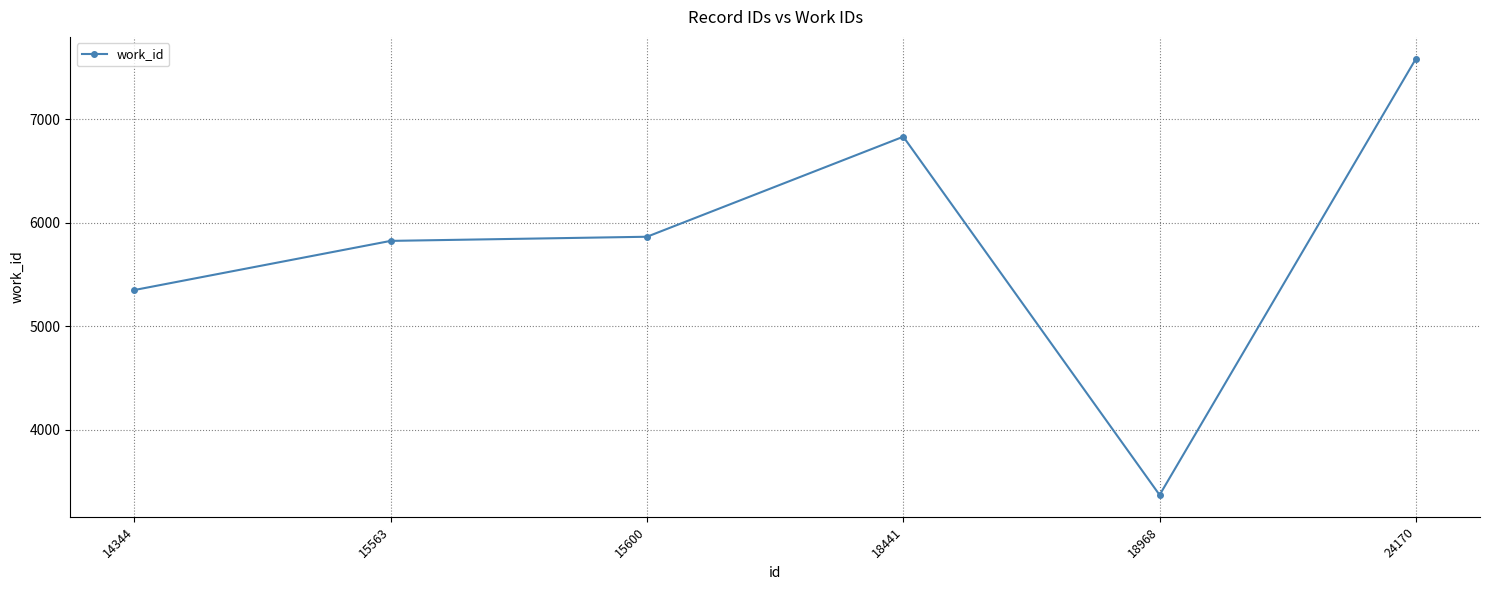

What is the average value?

5806